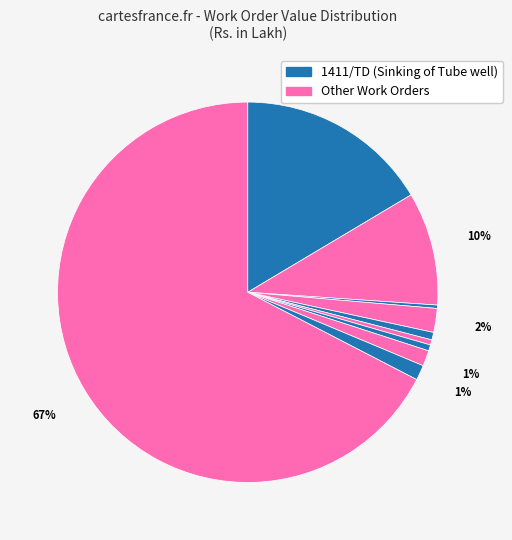

How many segments does this pie chart have?

10